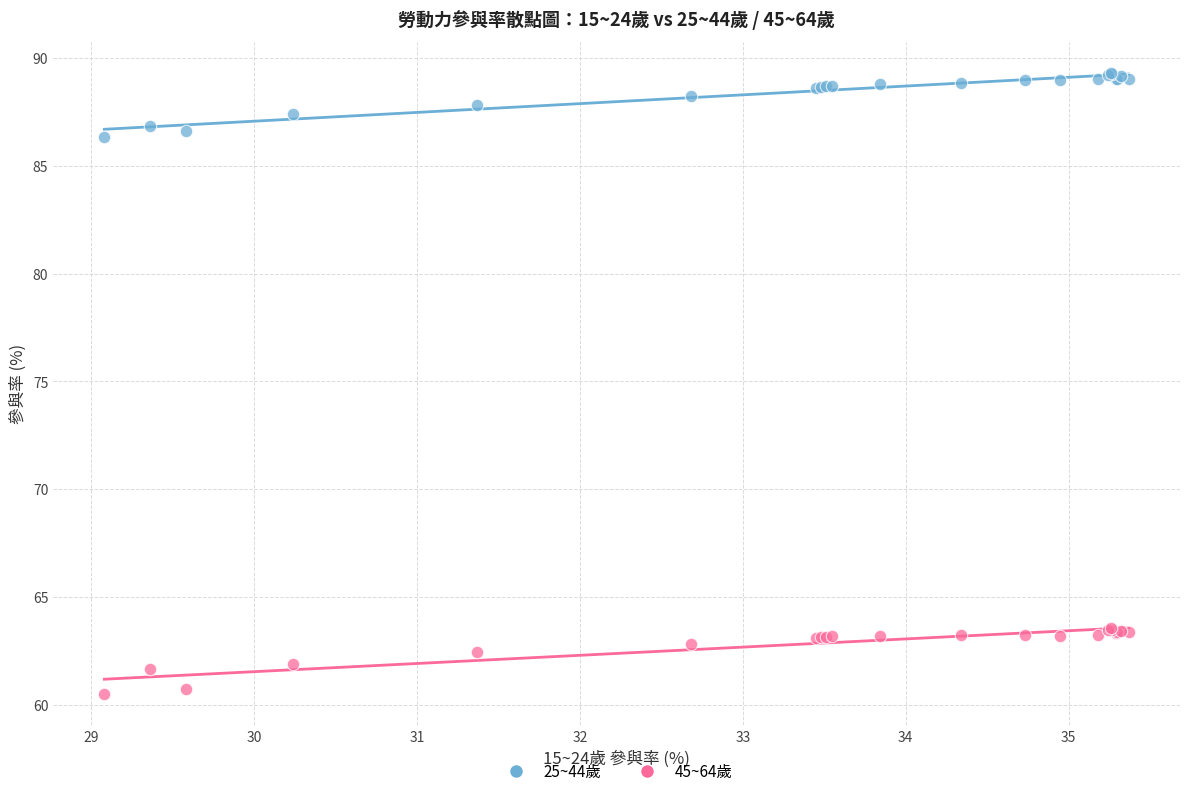

Which series contains the highest Y value?

25~44歲